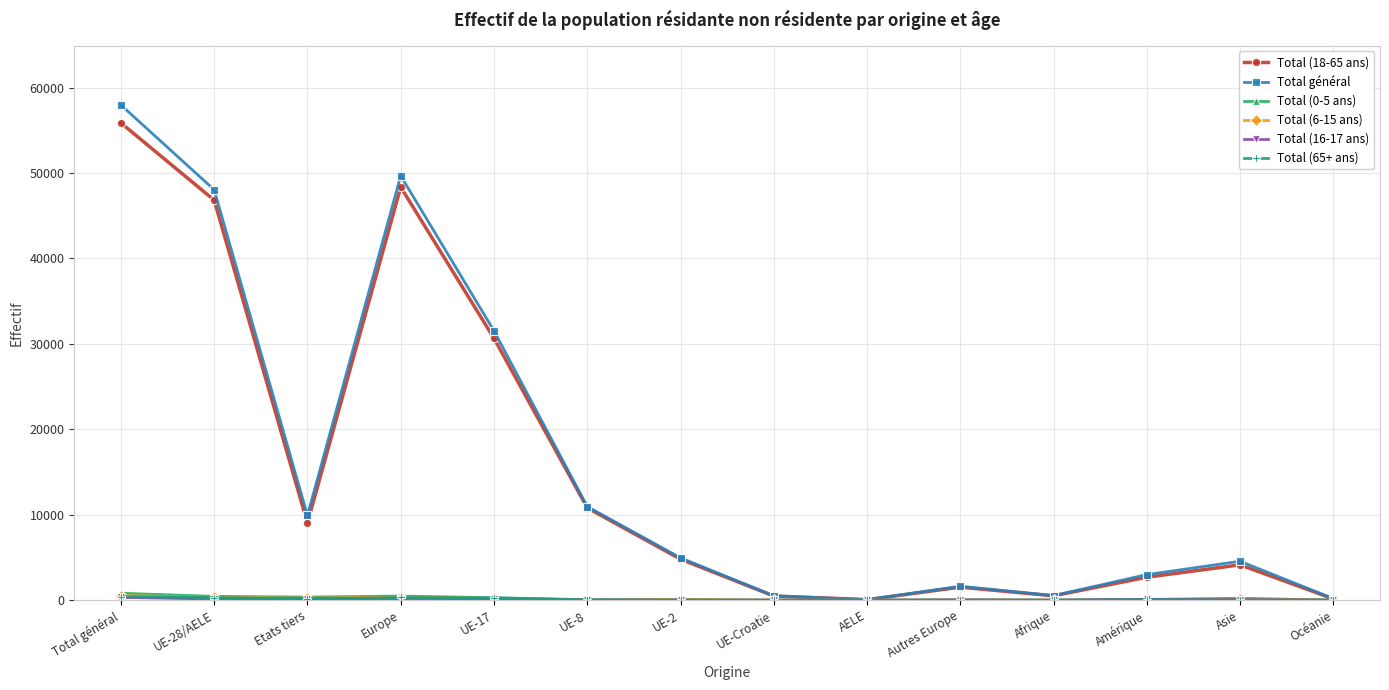

The Total (18-65 ans) series shows 9035 at Etats tiers. True or false?

True